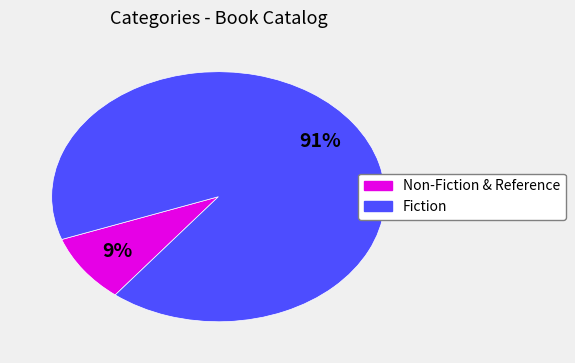

To the nearest percent, what is the average slice percentage?

50%